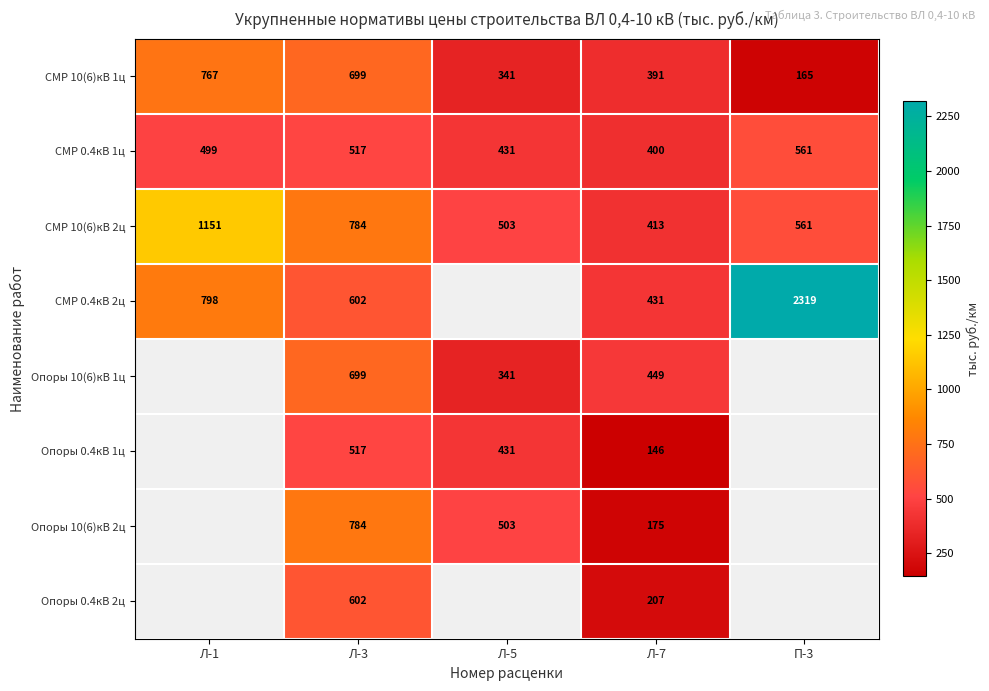

Count the number of categories in the chart.

5